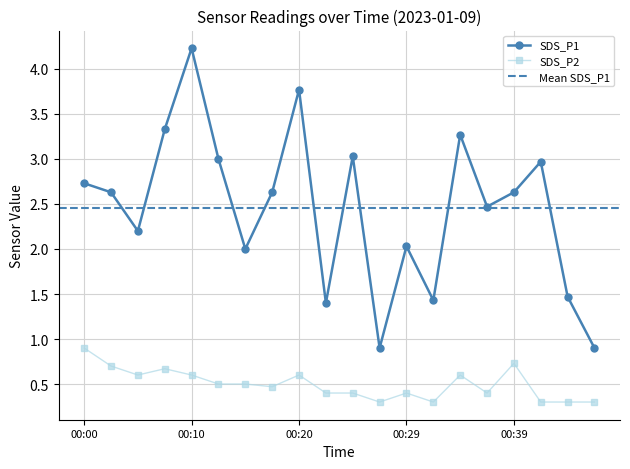

True or false: SDS_P2 and SDS_P1 cross at least once.

False